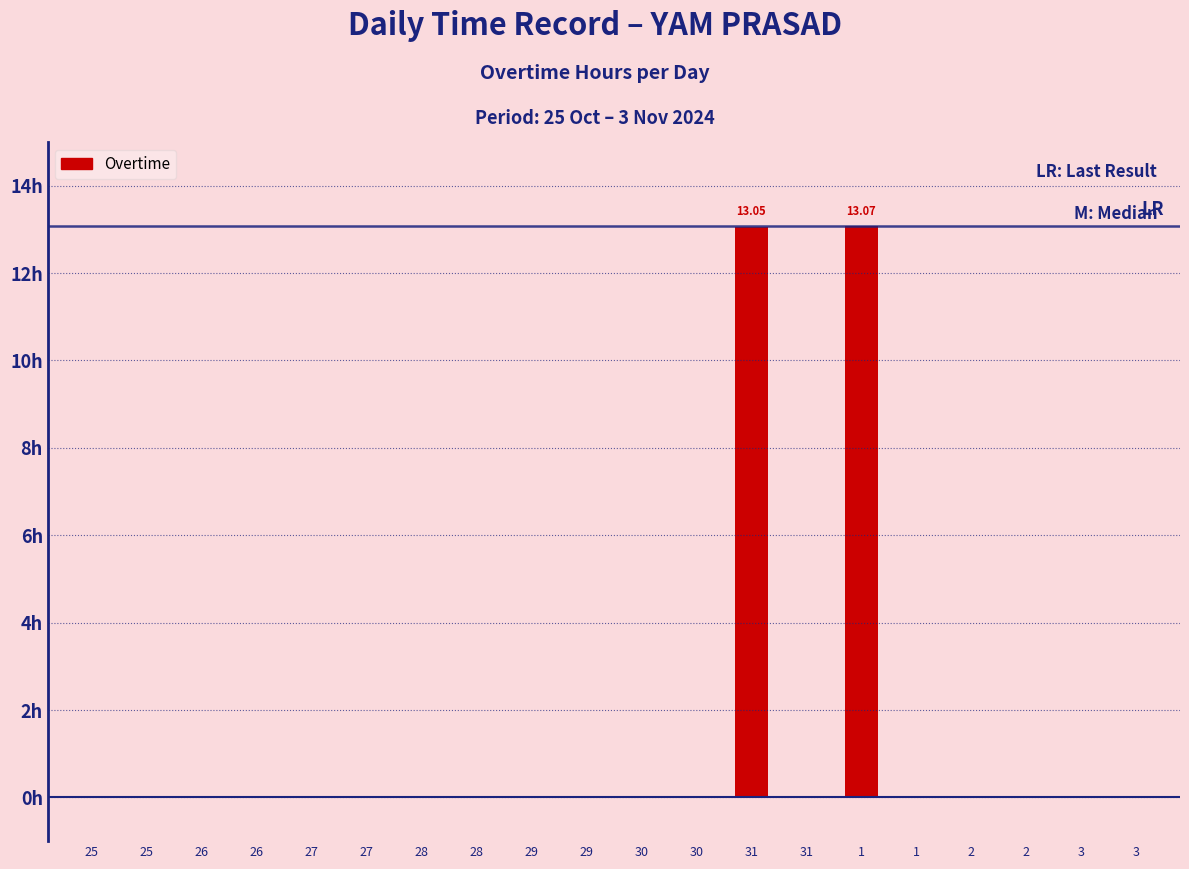

Does the chart contain any negative values?

No